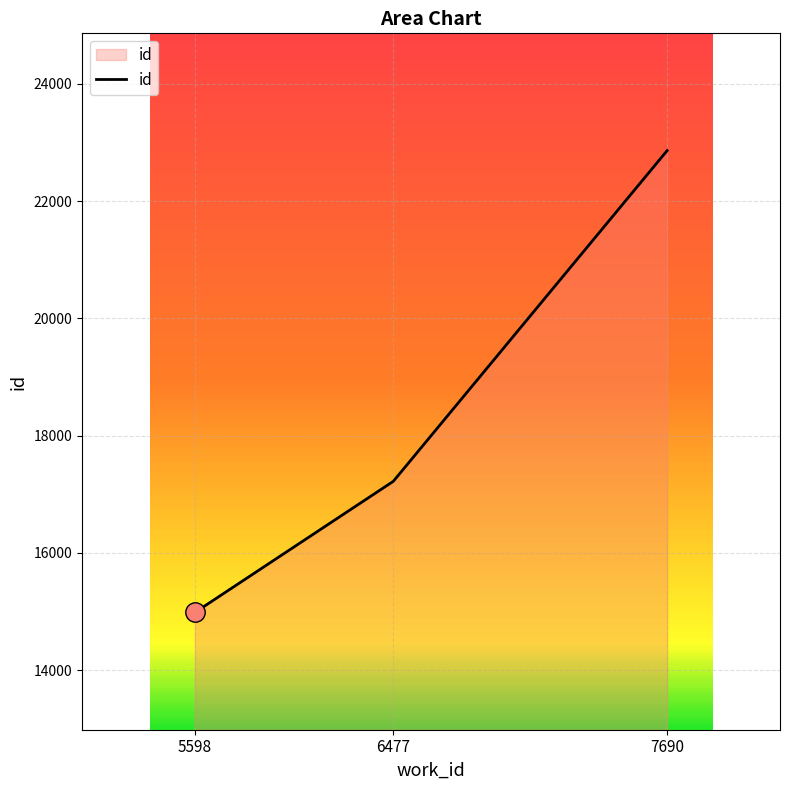

Is it true that the value at 7690 is 22861?

True